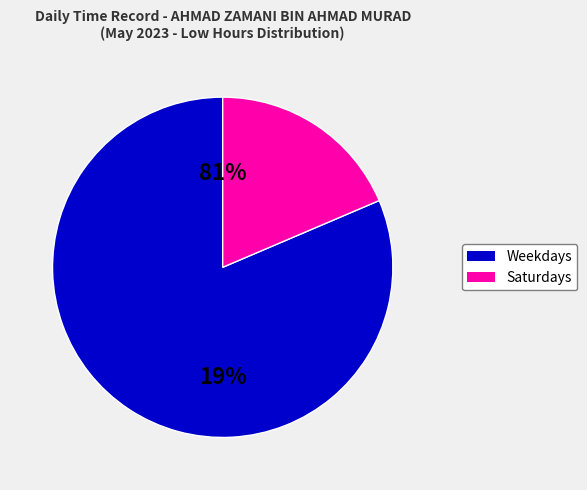

True or false: 13-Sat accounts for 13% of the total.

False